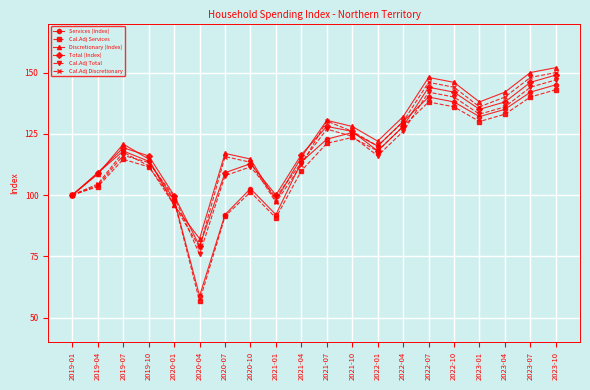

What position from the left is 2019-07?

3